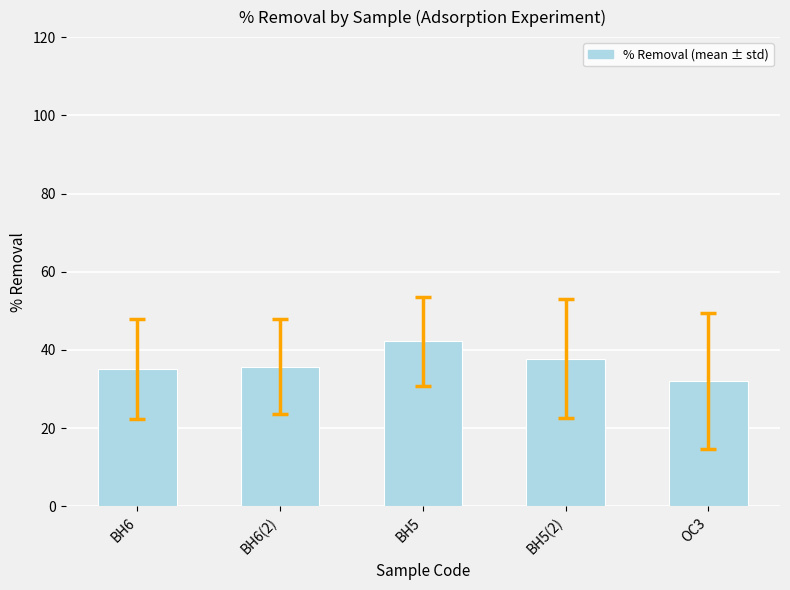

Which category has the highest value across all series?

BH5